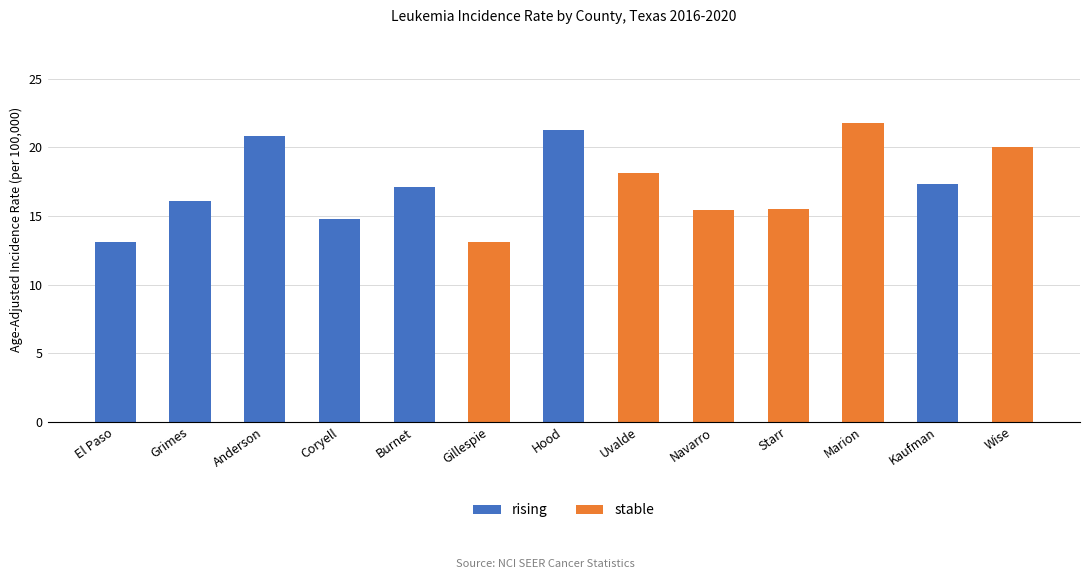

What is the label of the 3rd bar from the left?

Anderson